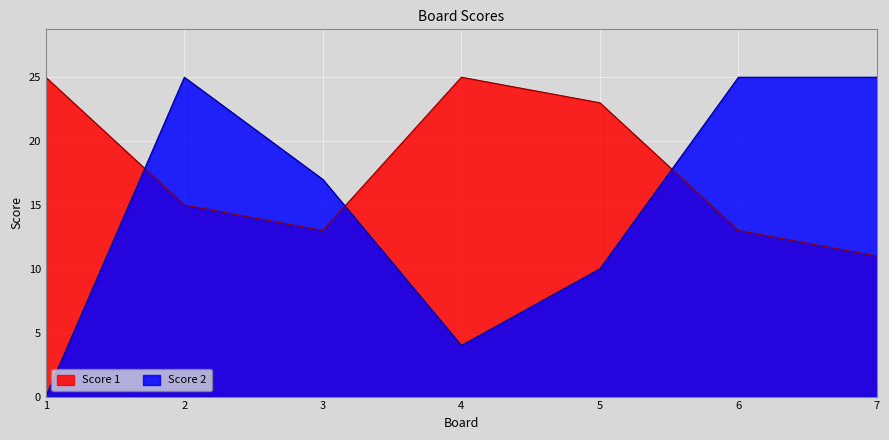

Where does the Score 1 series first go above 15?

1